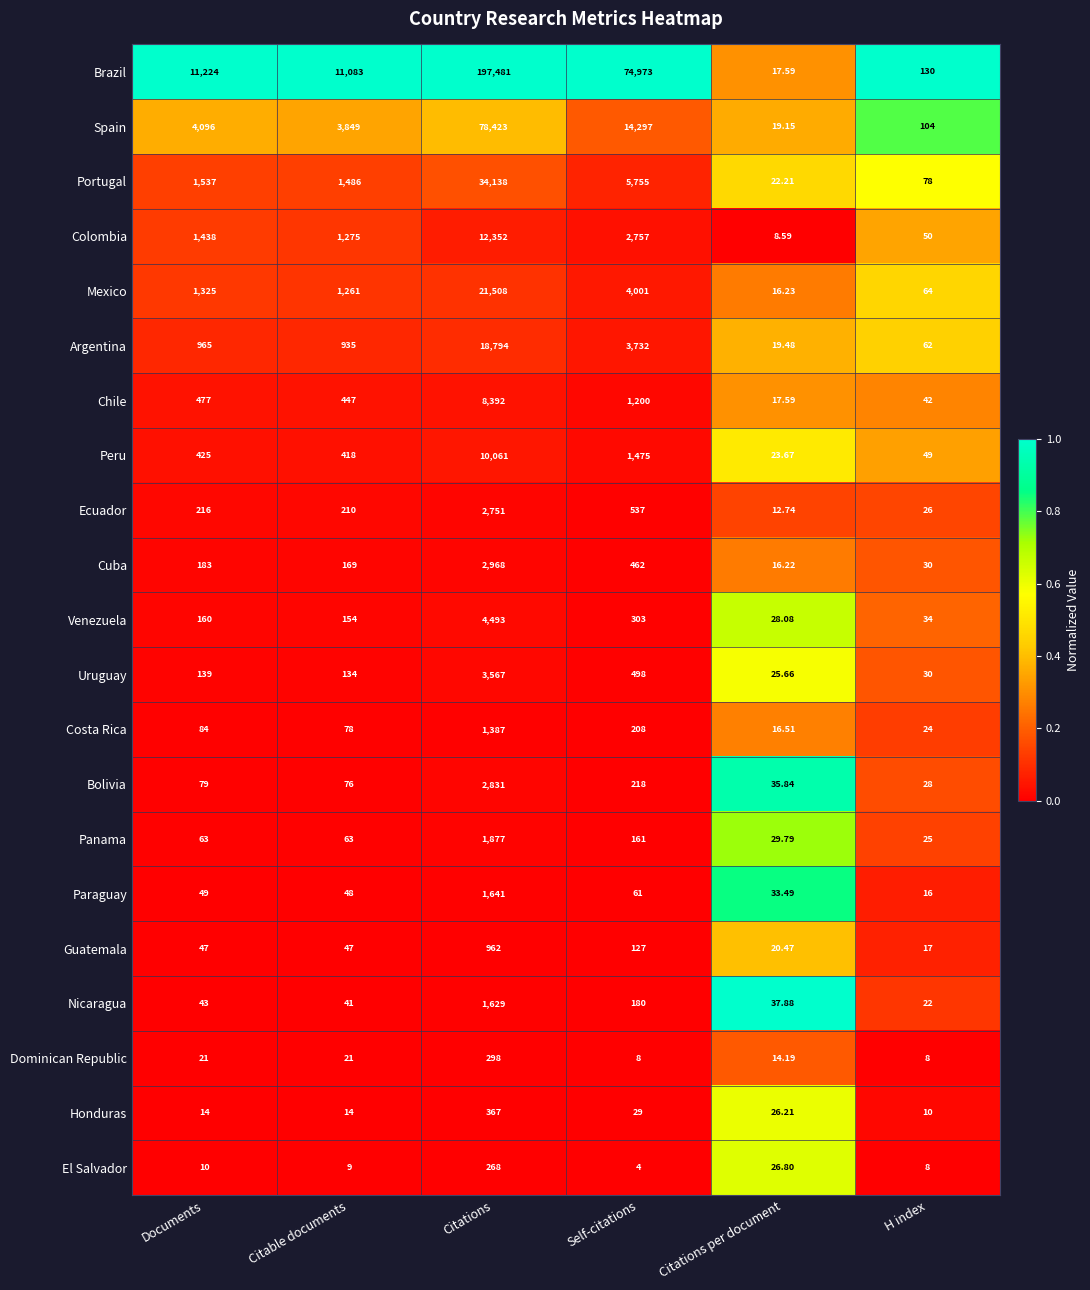

List the series in order of their peak value, lowest first.

El Salvador, Dominican Republic, Honduras, Guatemala, Costa Rica, Nicaragua, Paraguay, Panama, Ecuador, Bolivia, Cuba, Uruguay, Venezuela, Chile, Peru, Colombia, Argentina, Mexico, Portugal, Spain, Brazil